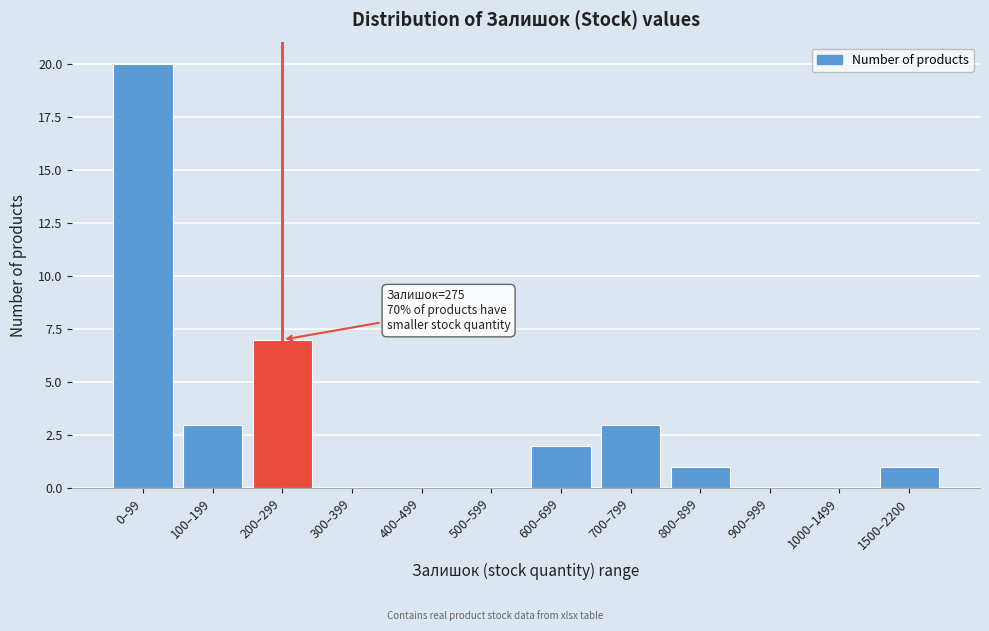

Reading left to right, transcribe all the data shown in this chart.

0–99=20	100–199=3	200–299=7	300–399=0	400–499=0	500–599=0	600–699=2	700–799=3	800–899=1	900–999=0	1000–1499=0	1500–2200=1